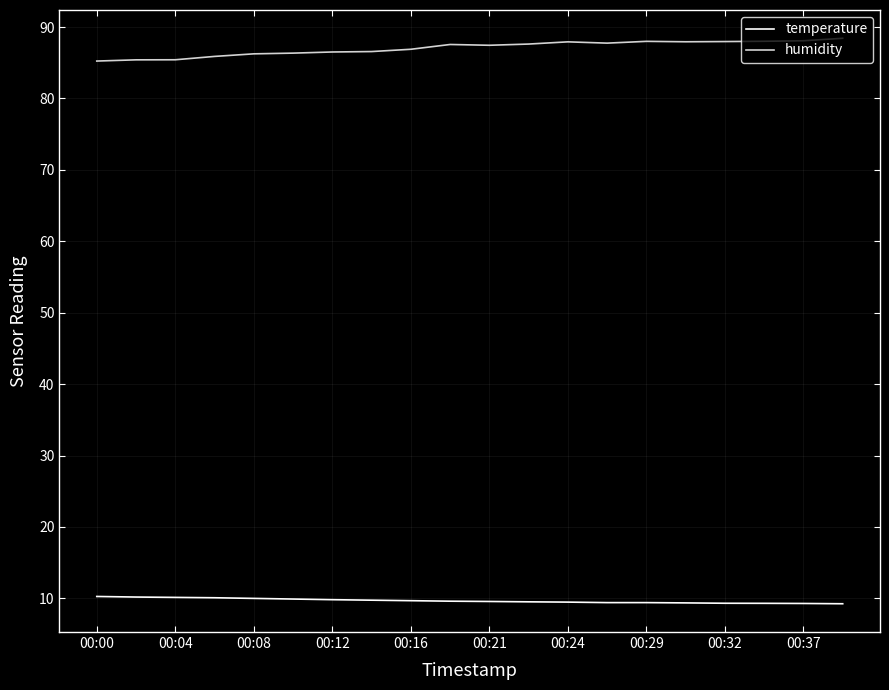

Rank the series by their maximum value, from lowest to highest.

temperature, humidity